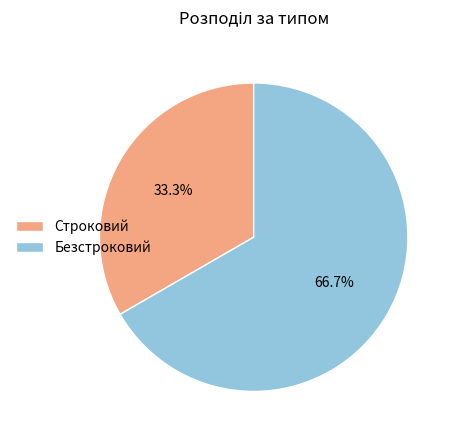

Rank the categories by value from lowest to highest.

Строковий, Безстроковий